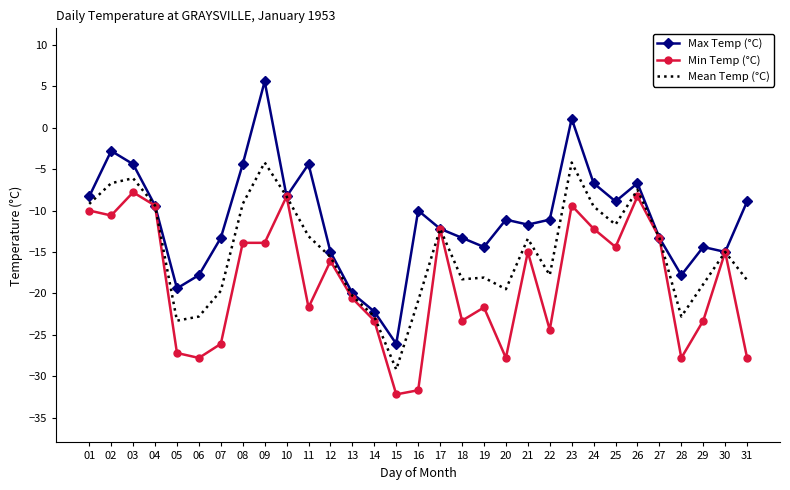

At which category does the chart reach its minimum across all series?

15